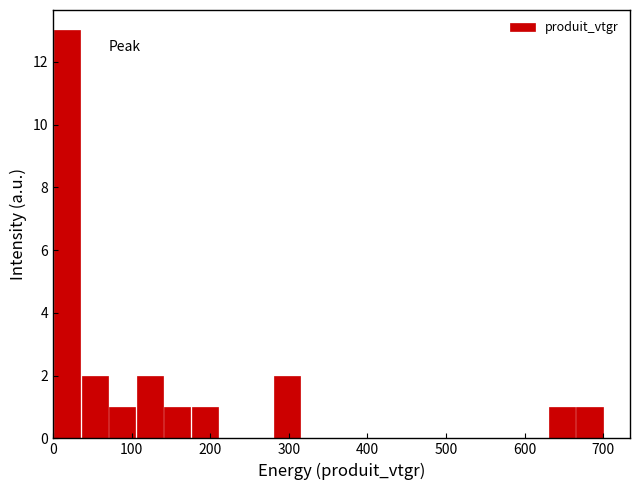

Read against the x-axis, roughly where is the centre of the tallest bar?

20